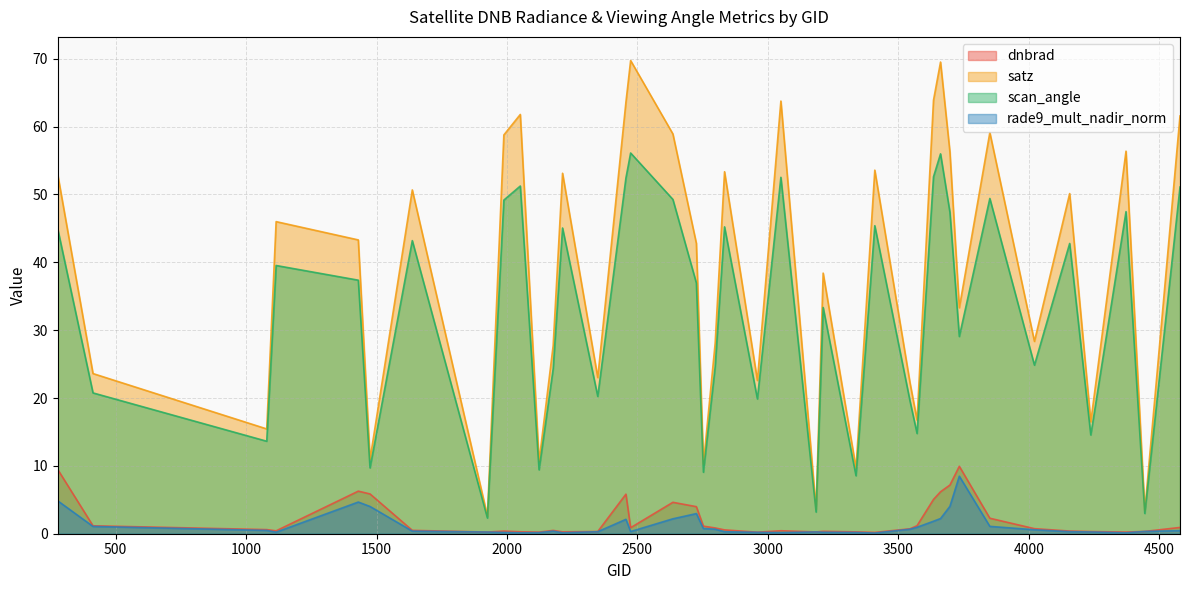

What is the difference between the highest and lowest values at 2753?

9.5